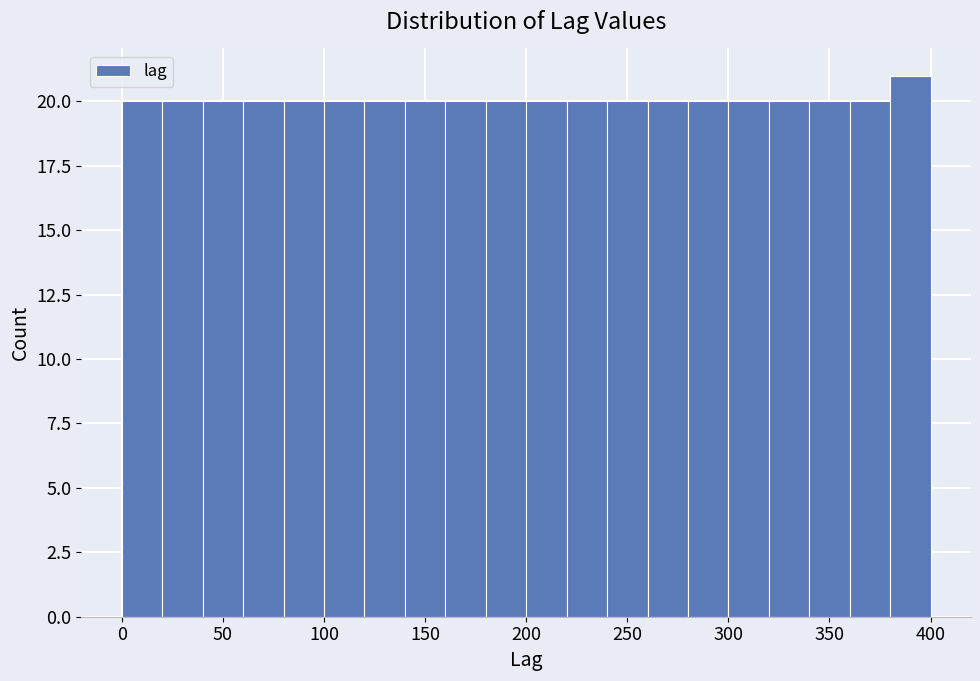

Over which range of the x-axis is the bar tallest?

380 to 400